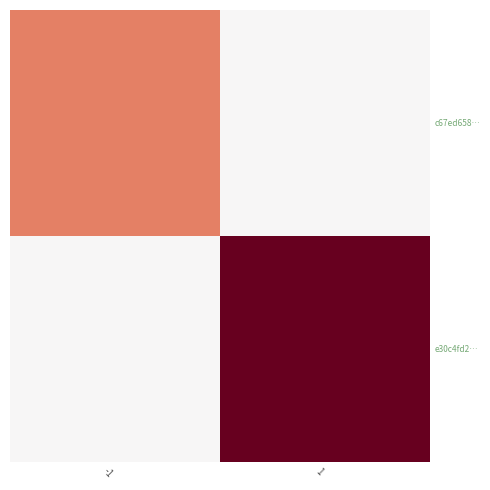

List the series in order of their overall mean, lowest first.

c67ed658…, e30c4fd2…